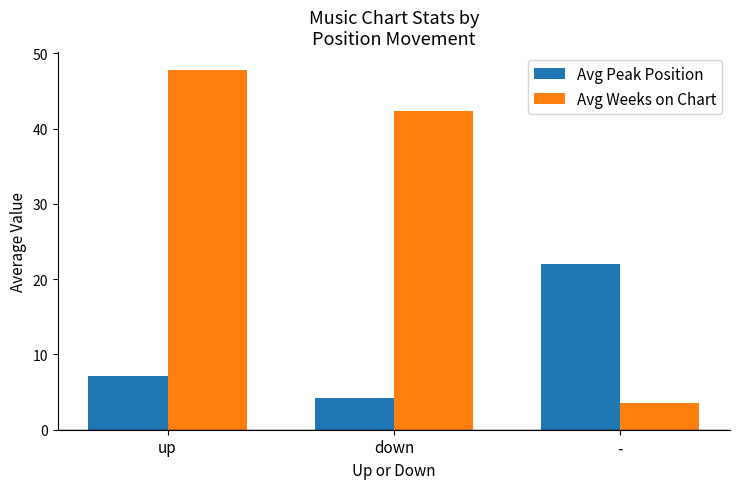

What is the label of the 1st bar from the right?

-